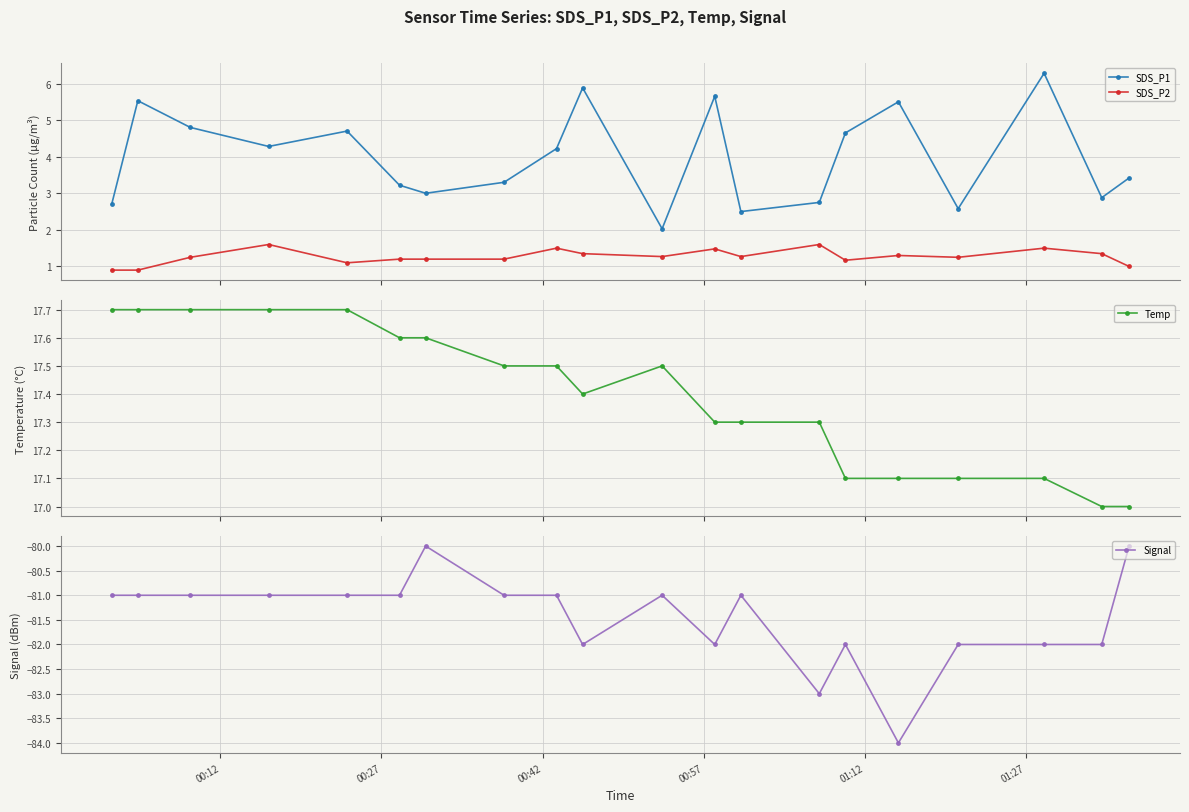

Which series has the largest range (max minus min)?

SDS_P1